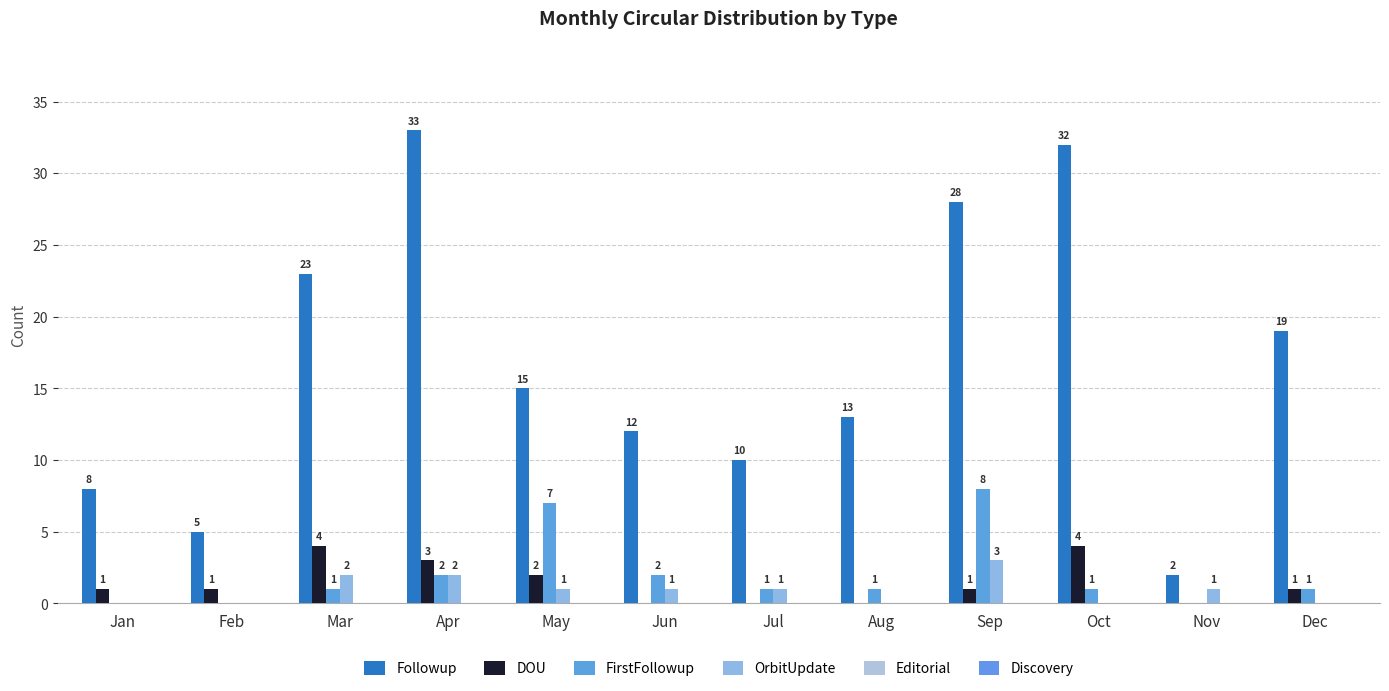

At how many categories does at least one series exceed 5?

10